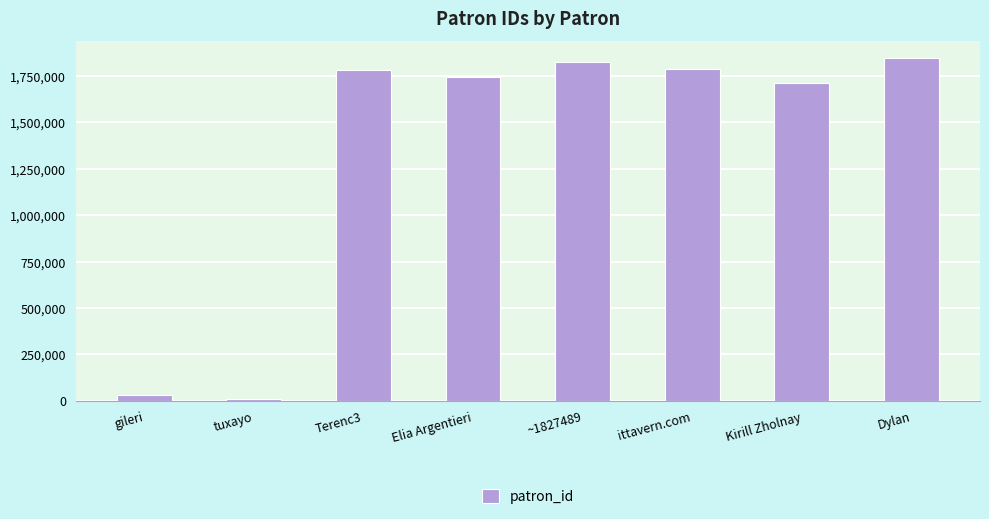

What is the average value?

1343651